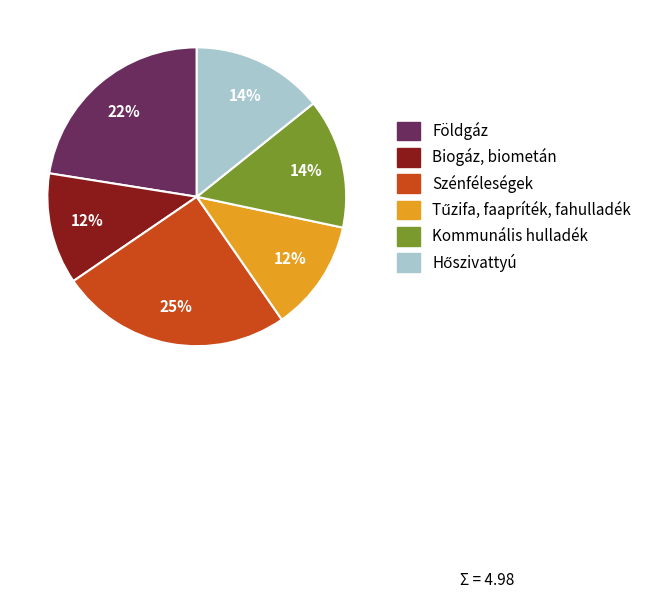

Is it true that Szénféleségek is 25% of the pie?

True